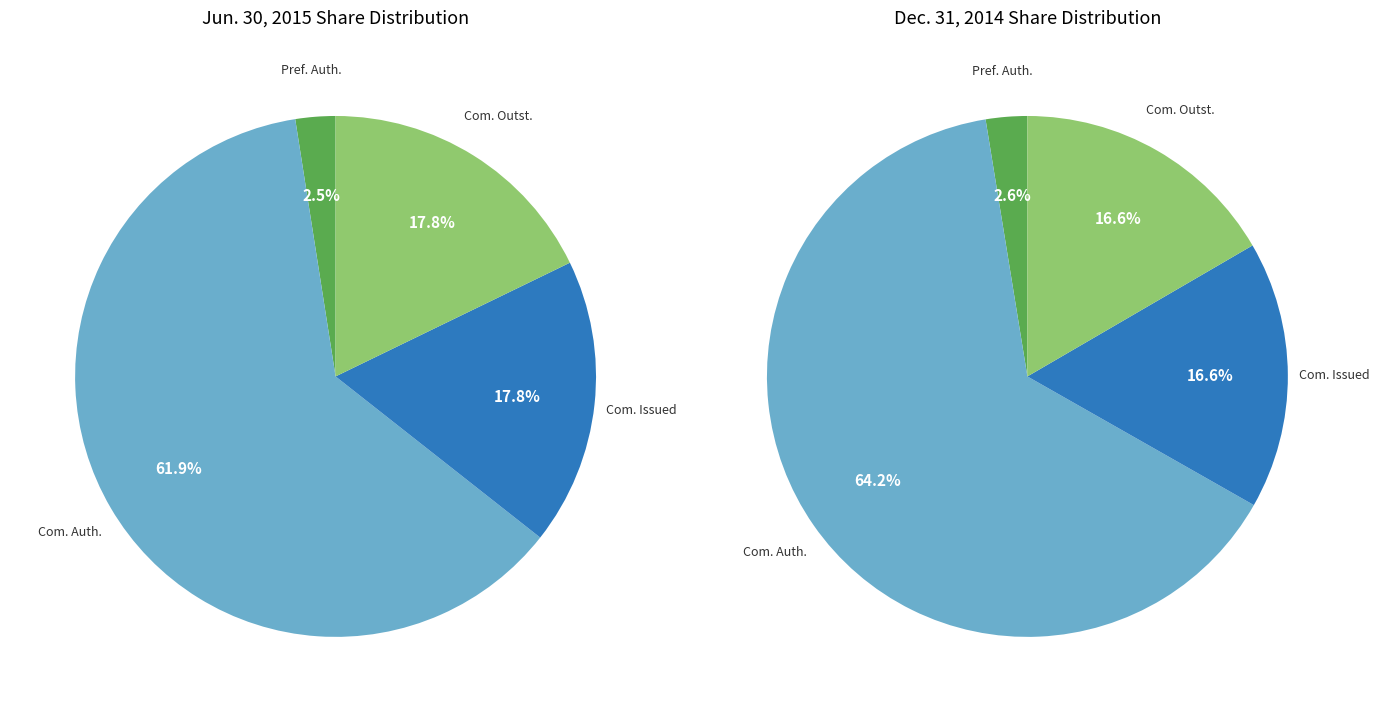

Is it true that Common shares authorized is 62% of the pie?

True